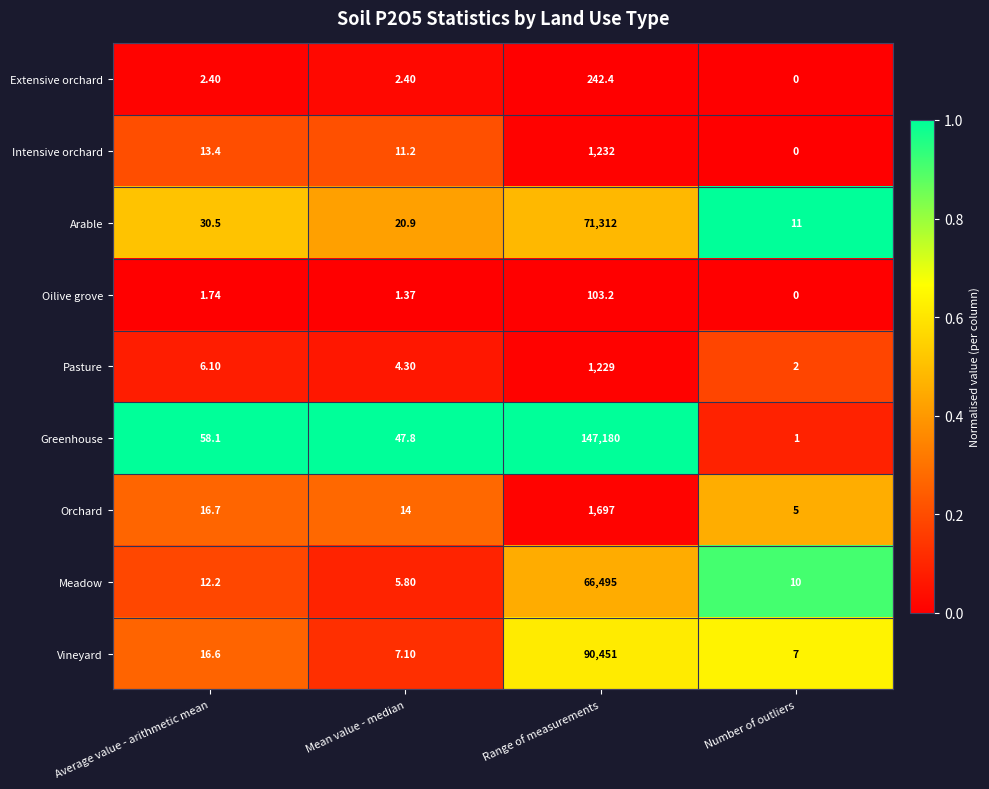

Between Range of measurements and Number of outliers, which series saw the biggest shift?

Greenhouse